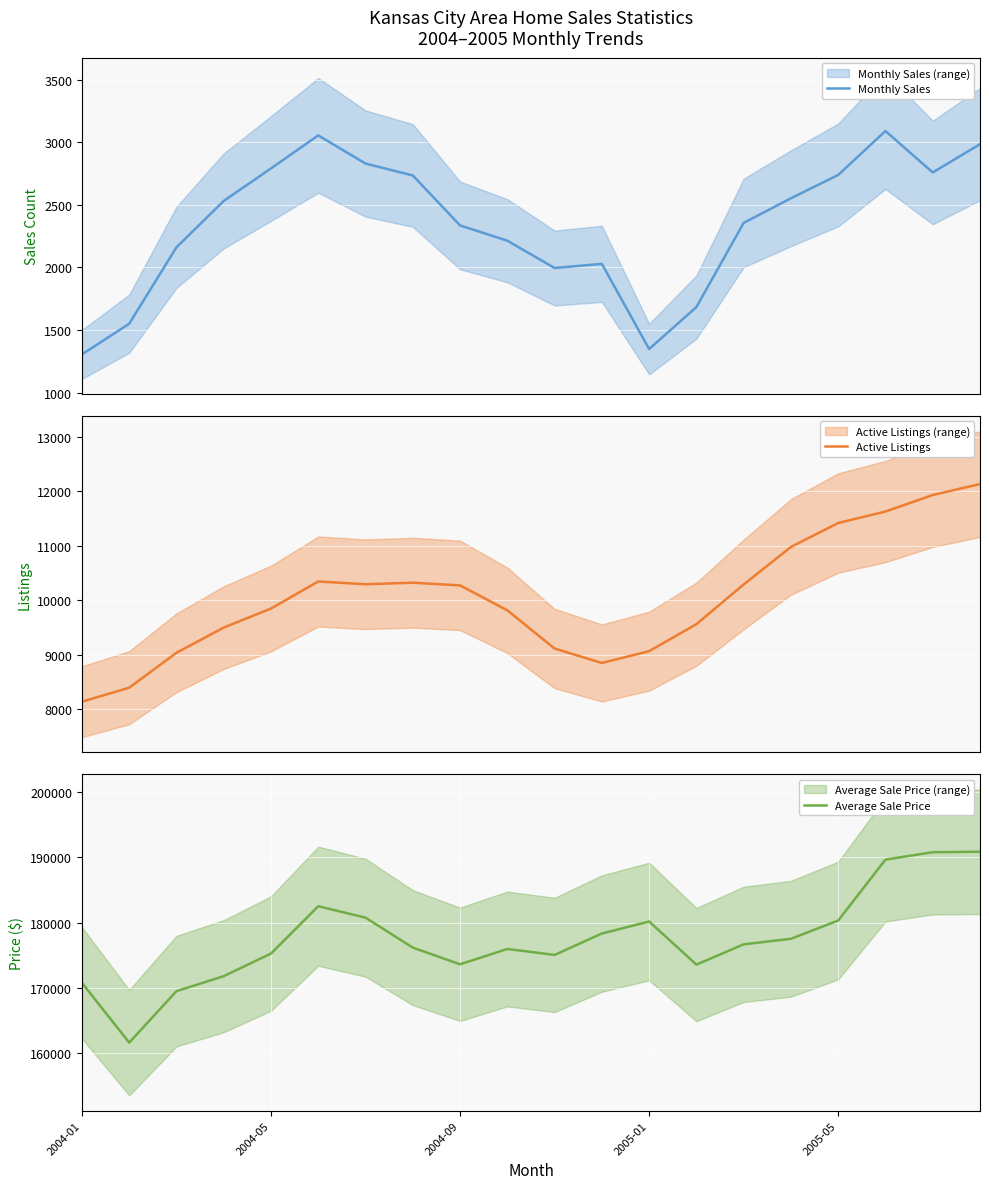

Where is Monthly Sales nearest to the value 2197?

9